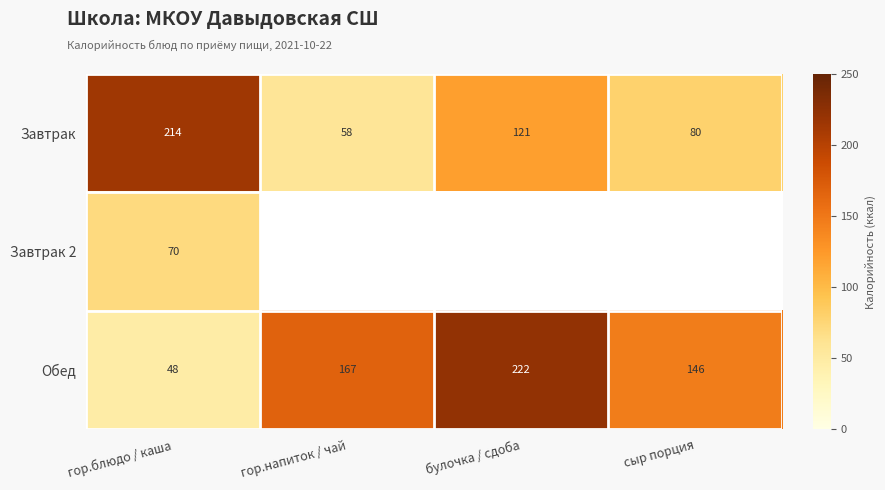

What is the difference between the second highest and second lowest values in the Завтрак series?

41.0